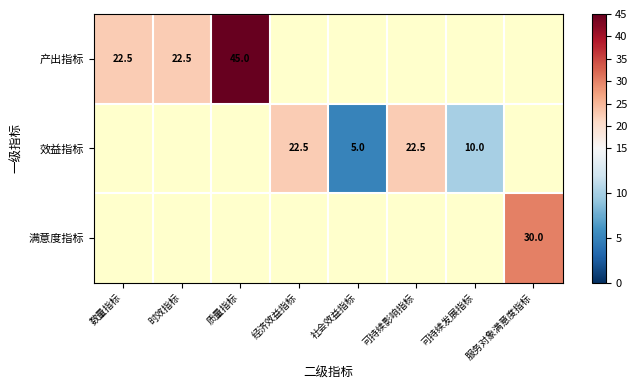

True or false: 效益指标 has a value of 22.5 at 可持续影响指标.

True